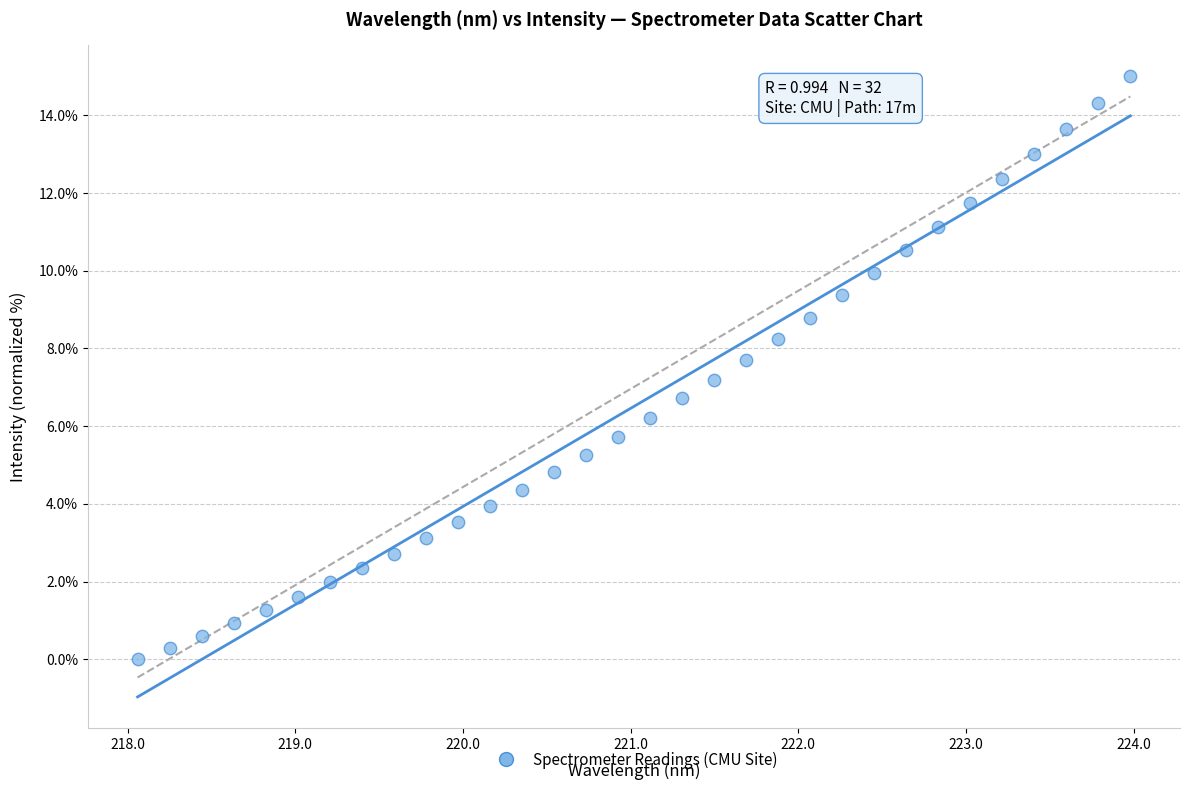

What is the range of X values (max minus min)?

5.9